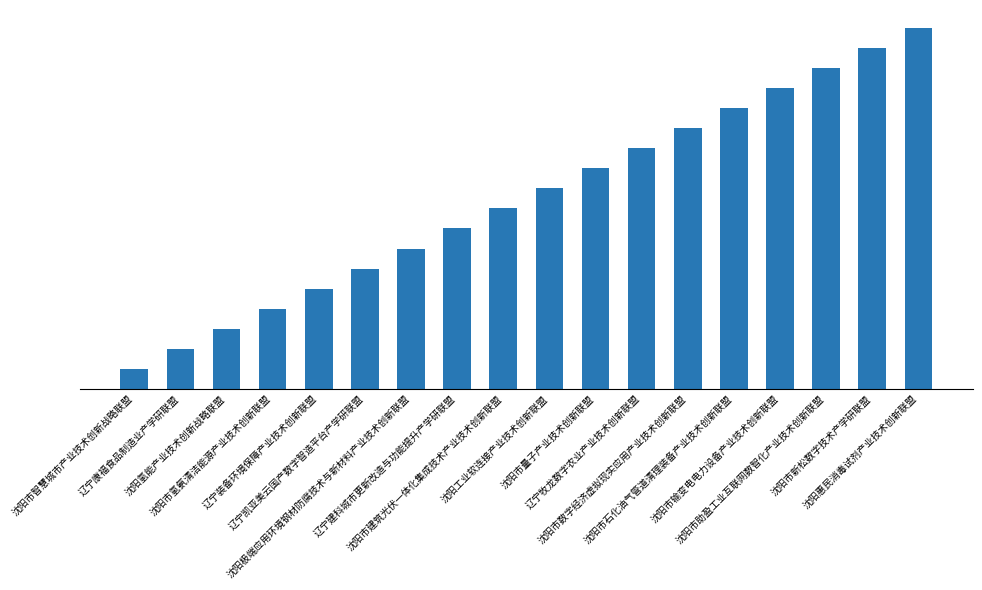

What is the difference between the values at 沈阳氢能产业技术创新战略联盟 and 沈阳市石化油气管道清理装备产业技术创新联盟?

11